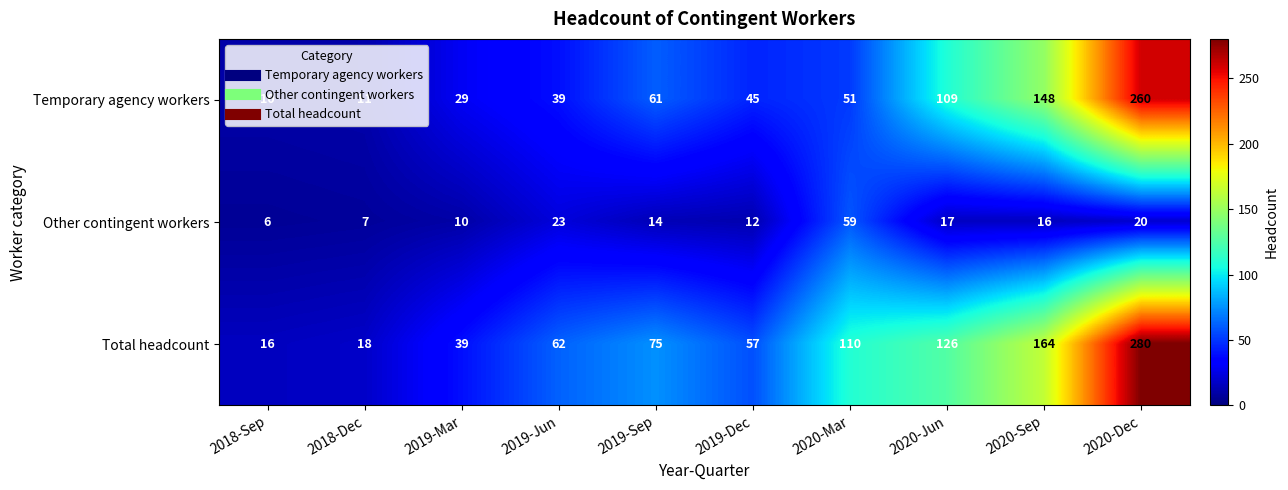

What is the smallest value displayed?

6